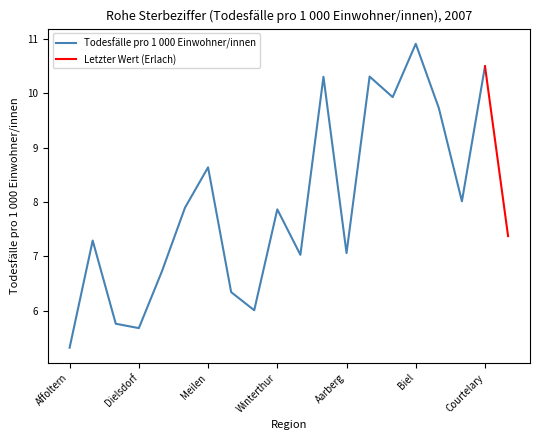

At which category does the data reach its first local peak?

Andelfingen